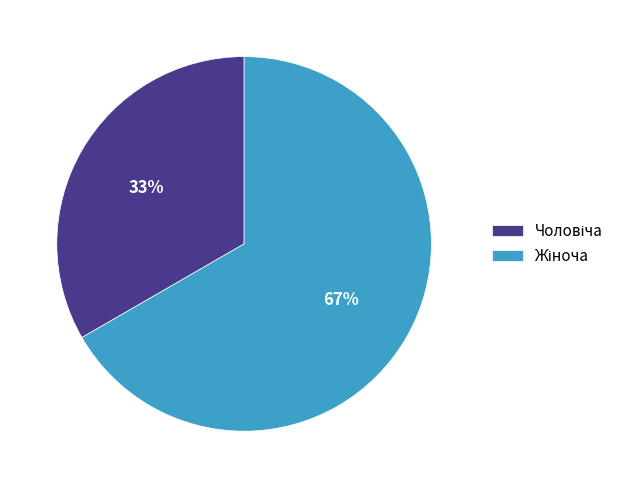

To the nearest percent, what is the average slice percentage?

50%